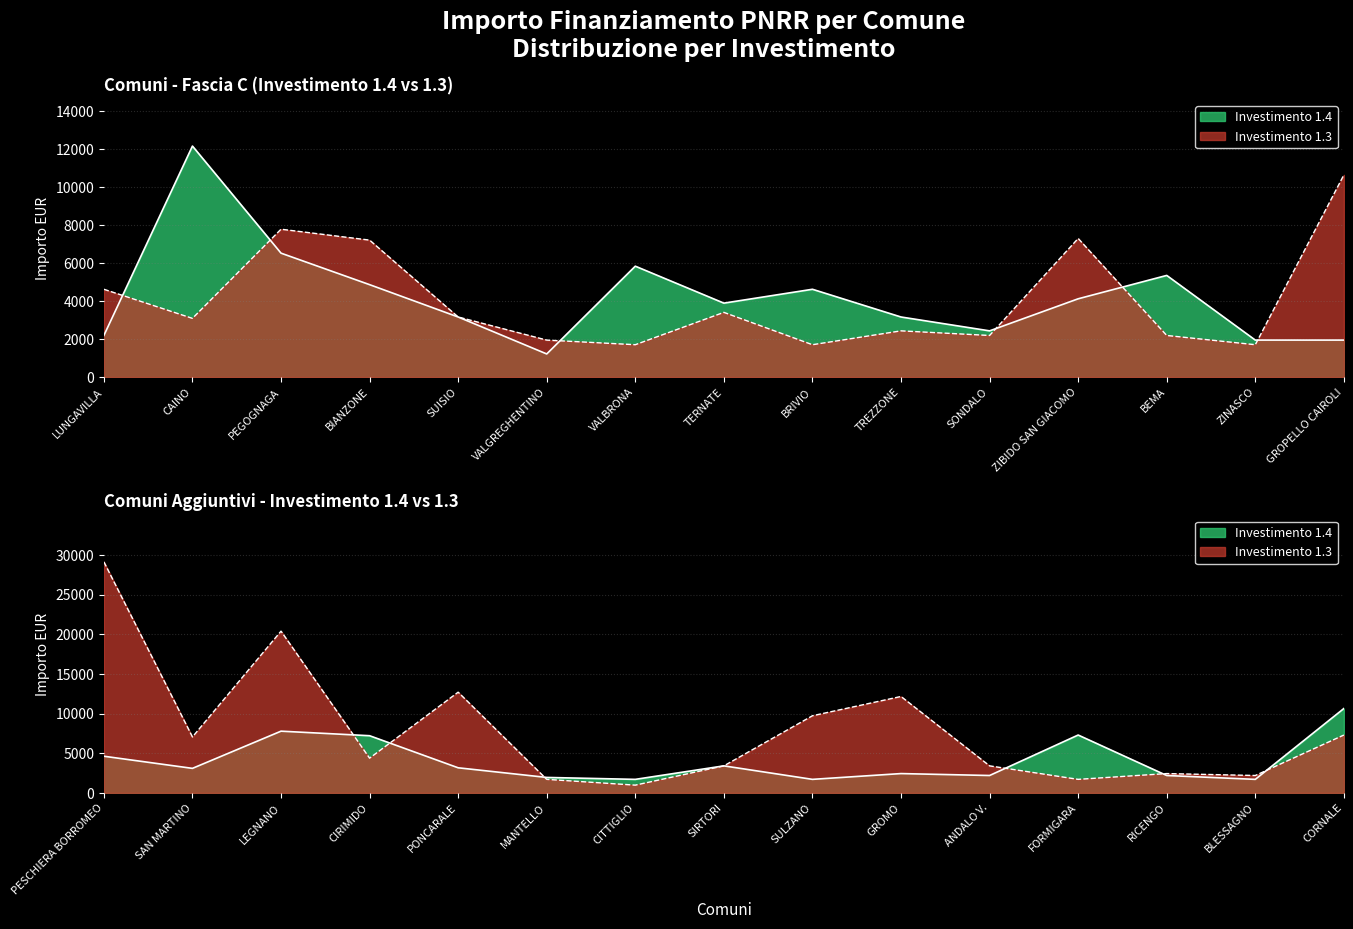

Is the value of Fascia C at PEGOGNAGA greater than the value of Fascia B at ZINASCO?

Yes